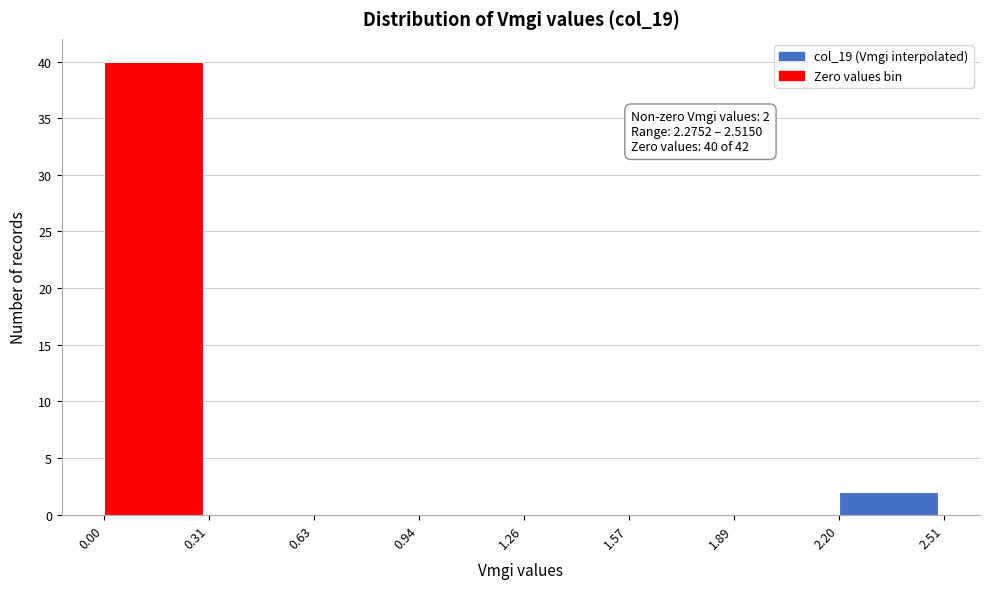

Which range on the x-axis has the tallest bar?

0.00 to 0.31